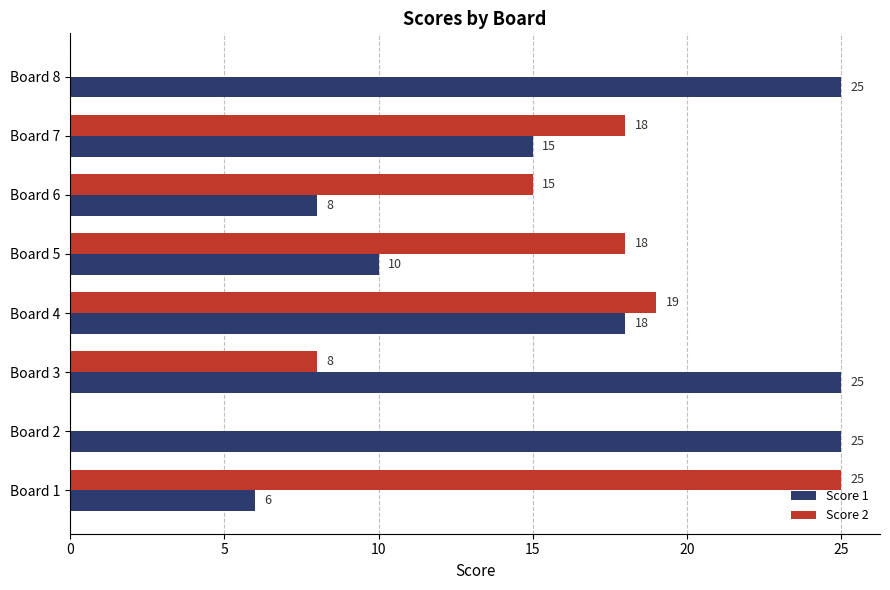

What is the maximum value for Score 2?

25